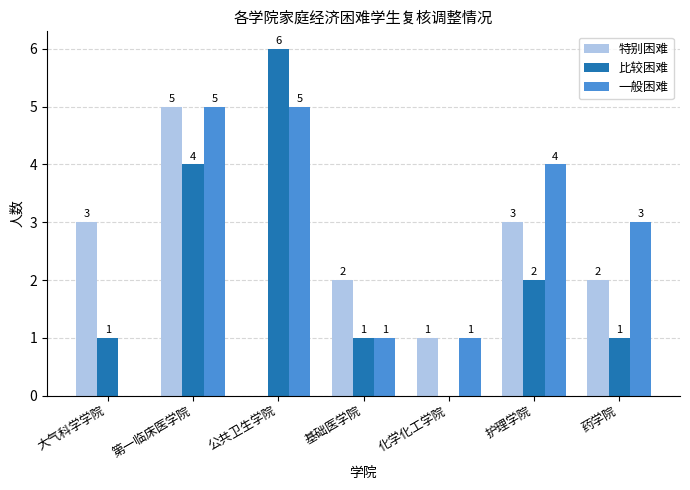

Is it true that 比较困难 equals 1 at 大气科学学院?

True